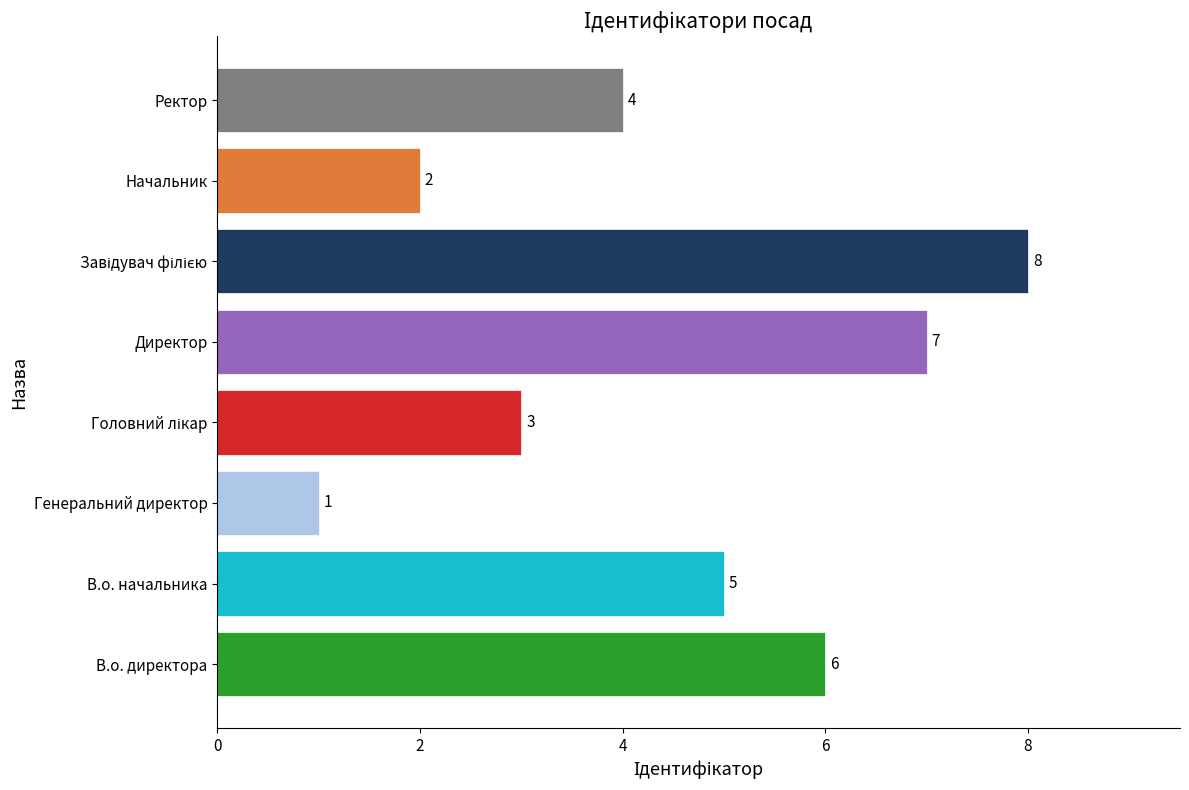

Reading top to bottom, transcribe all the data shown in this chart.

4	2	8	7	3	1	5	6